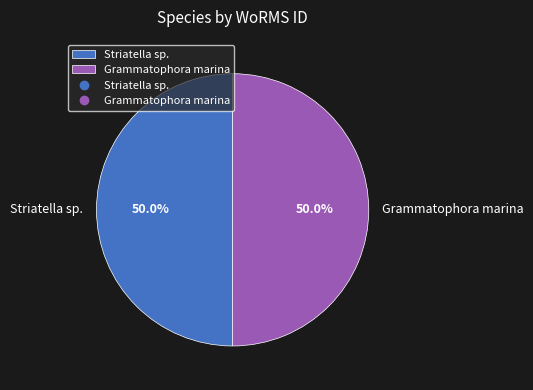

Is the sum of Striatella sp. and Grammatophora marina greater than half?

Yes